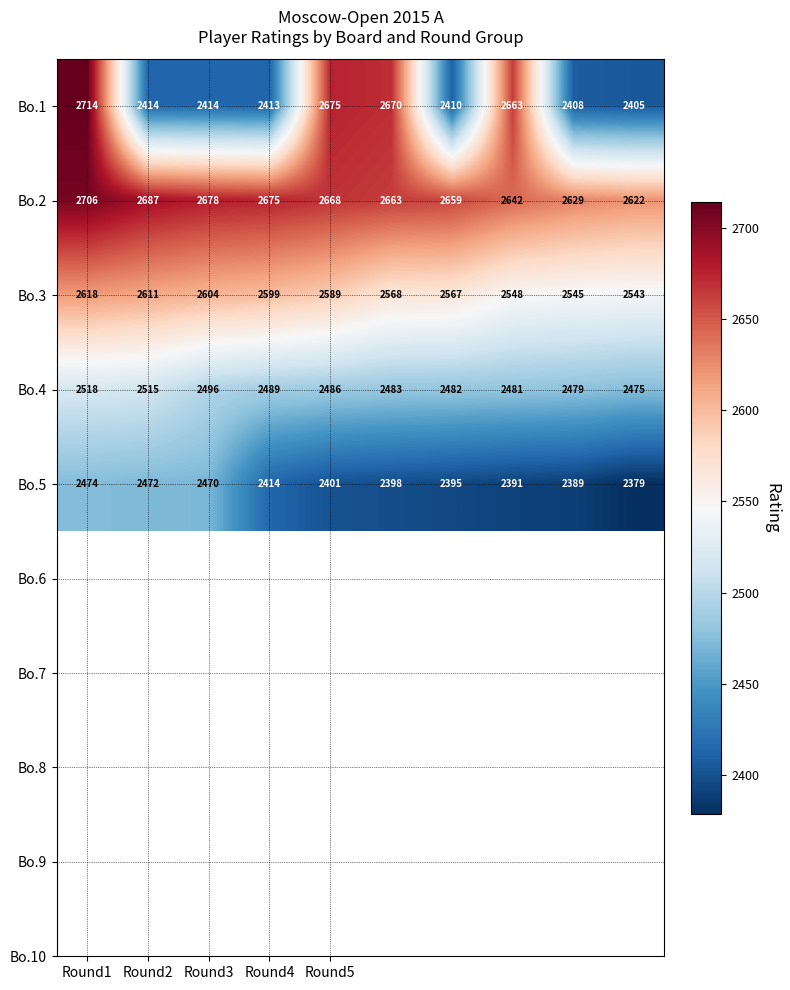

At how many categories does at least one series exceed 2577?

10